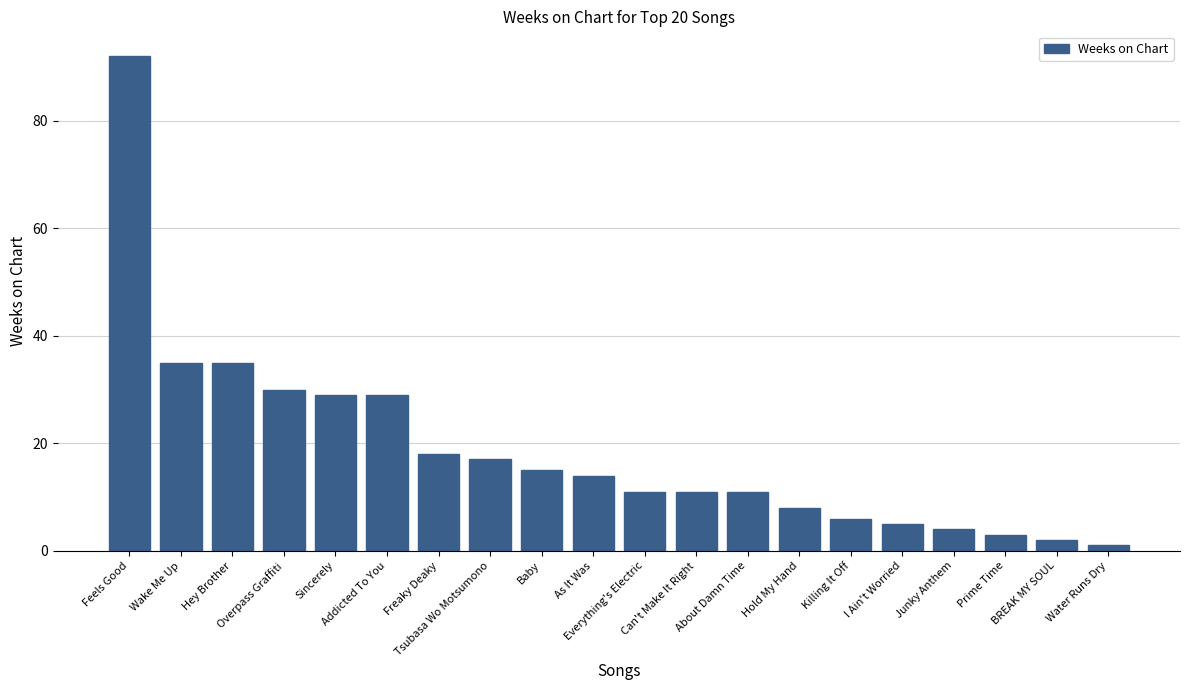

What is the maximum value shown in the chart?

92